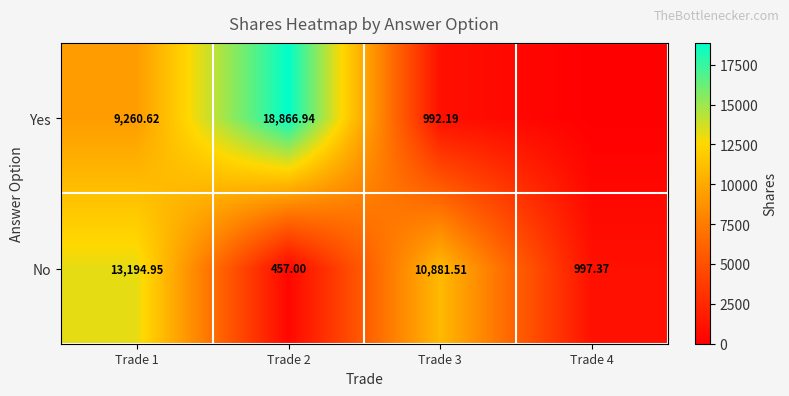

Is the value of Yes at Trade 2 greater than the value of No at Trade 4?

Yes